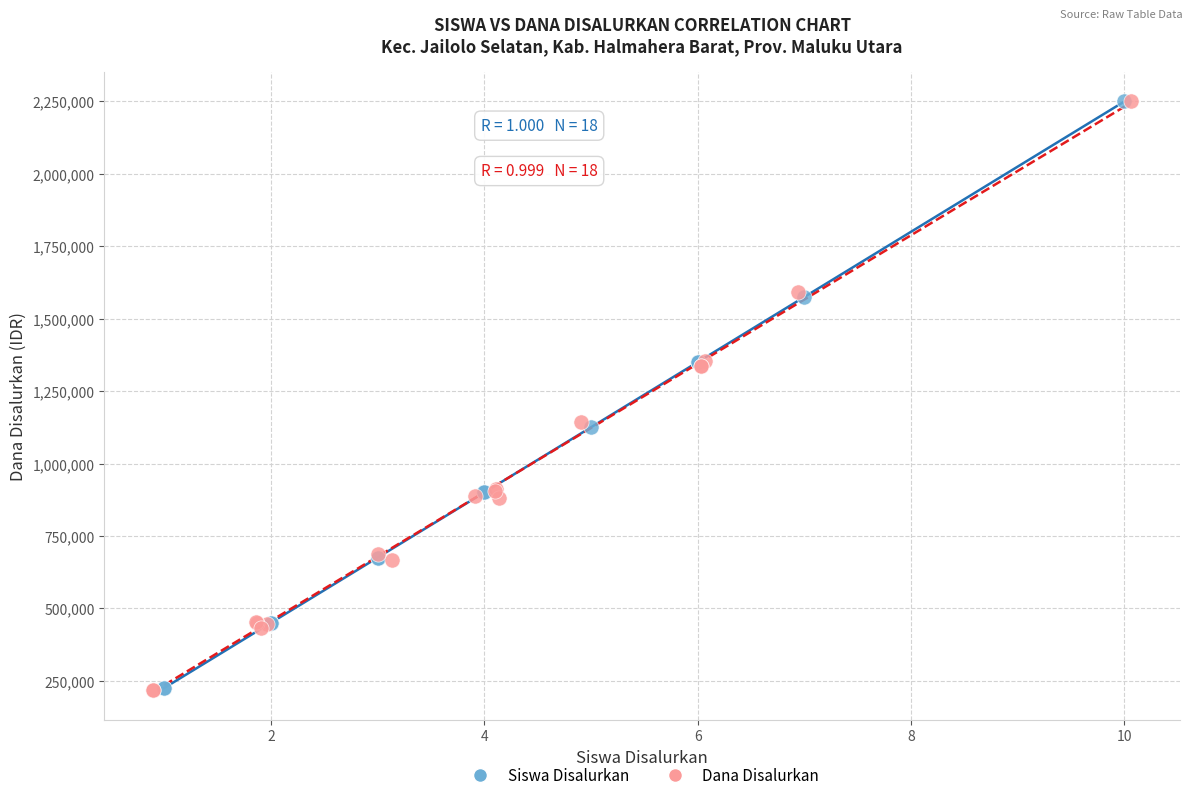

Which series has the largest Y range (max minus min)?

Dana Disalurkan